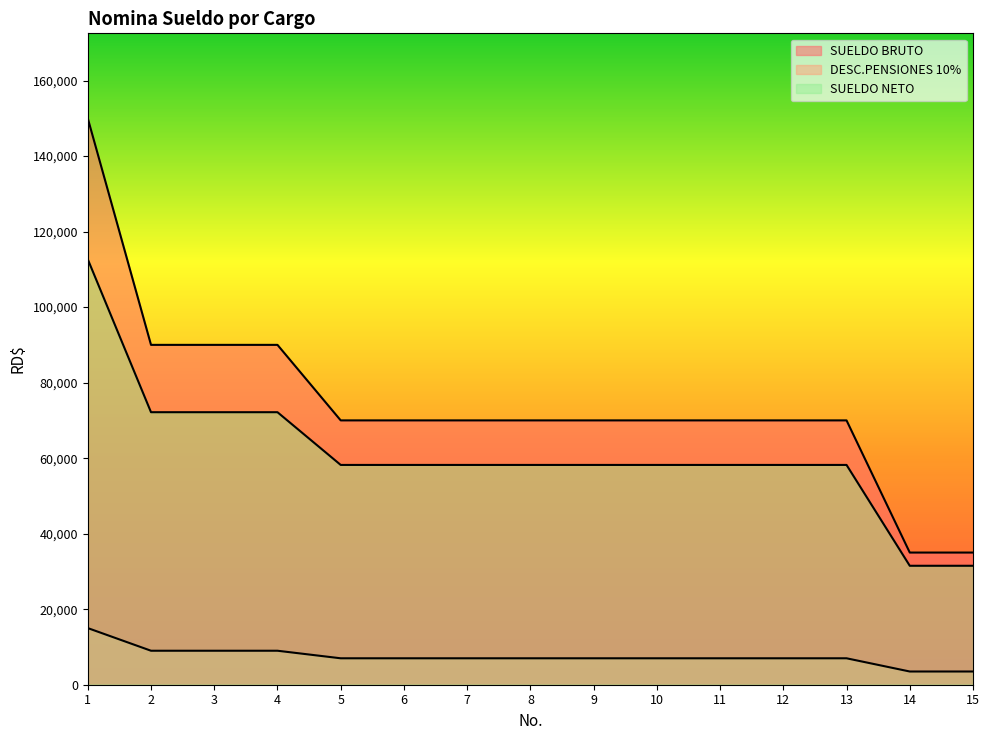

What is the spread (max minus min) of values at 15?

31500.0